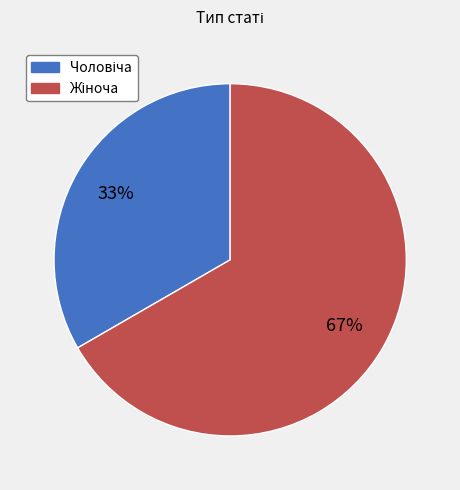

Is there any slice that represents more than half of the pie?

Yes